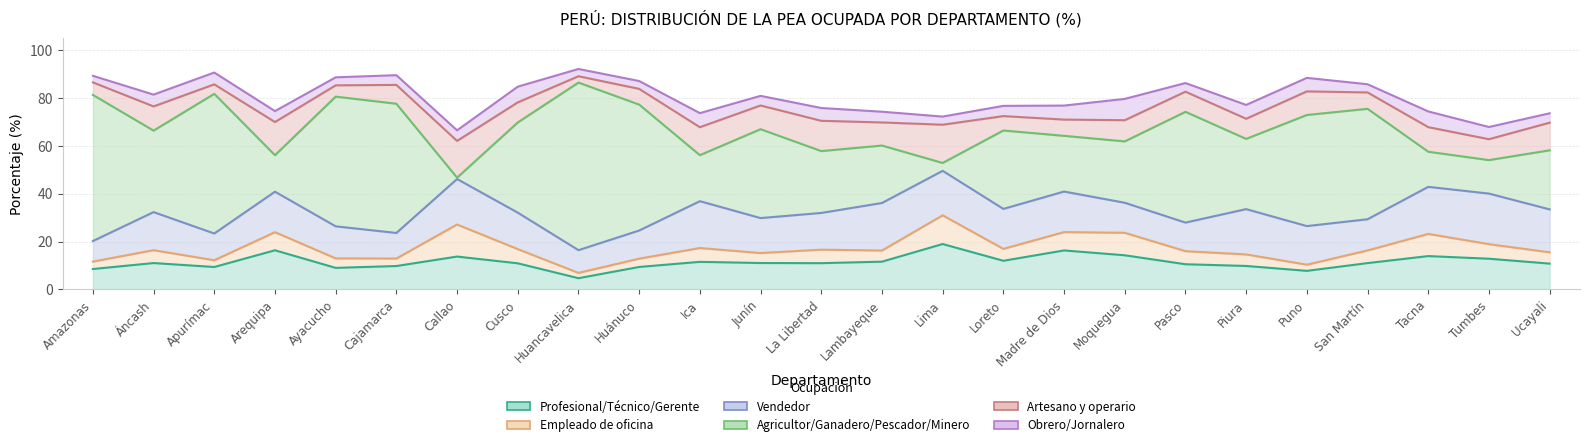

What is the difference between the Empleado de oficina values at Arequipa and Loreto?

2.6